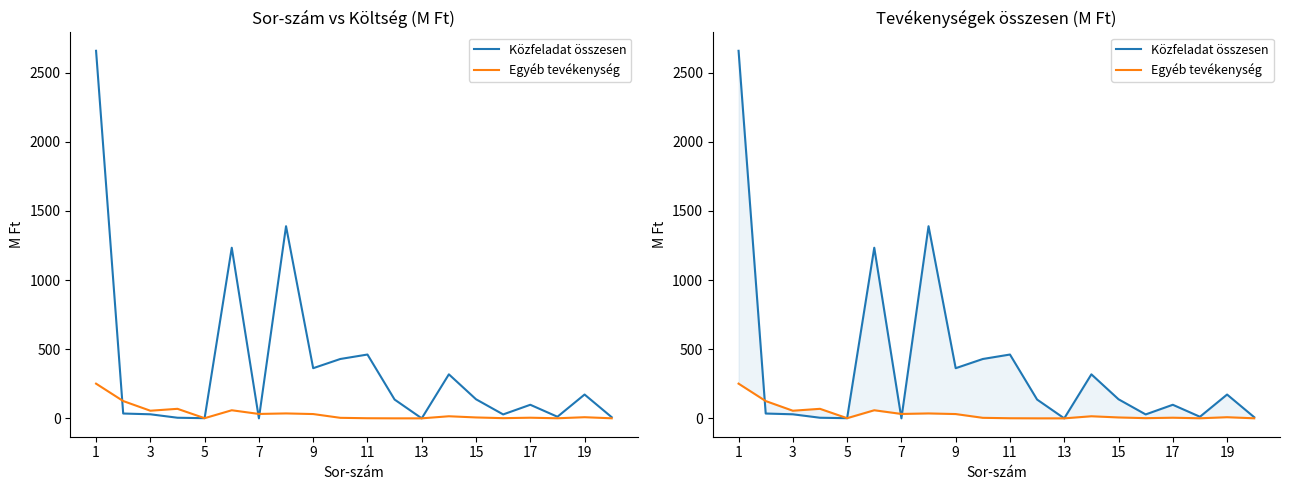

Reading left to right, transcribe all the data shown in this chart.

Közfeladat összesen: 2658.0	34.9	29.3	4.4	1.2	1233.7	0.0	1389.3	362.7	429.3	461.5	135.9	0.0	318.3	138.0	28.3	98.2	11.5	172.2	8.2
Egyéb tevékenység: 250.9	125.1	55.1	68.9	1.1	58.5	31.8	35.6	31.0	3.8	0.8	0.0	0.0	15.1	6.5	1.3	4.6	0.5	8.2	0.4